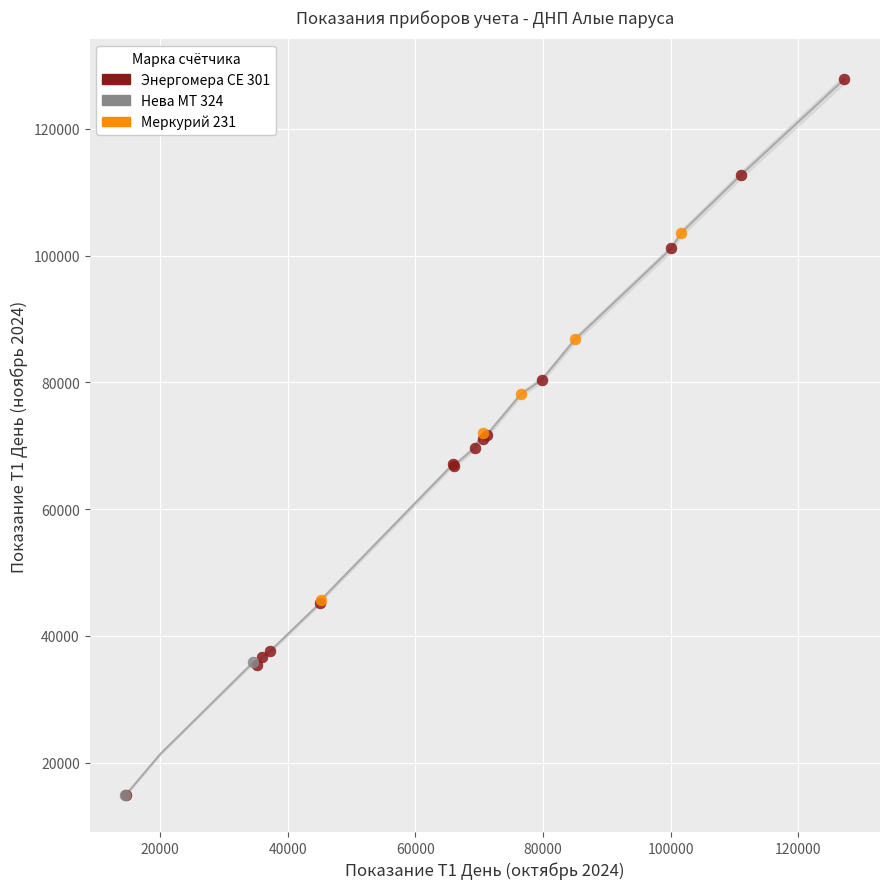

Which series reaches the maximum Y coordinate?

Энергомера СЕ 301